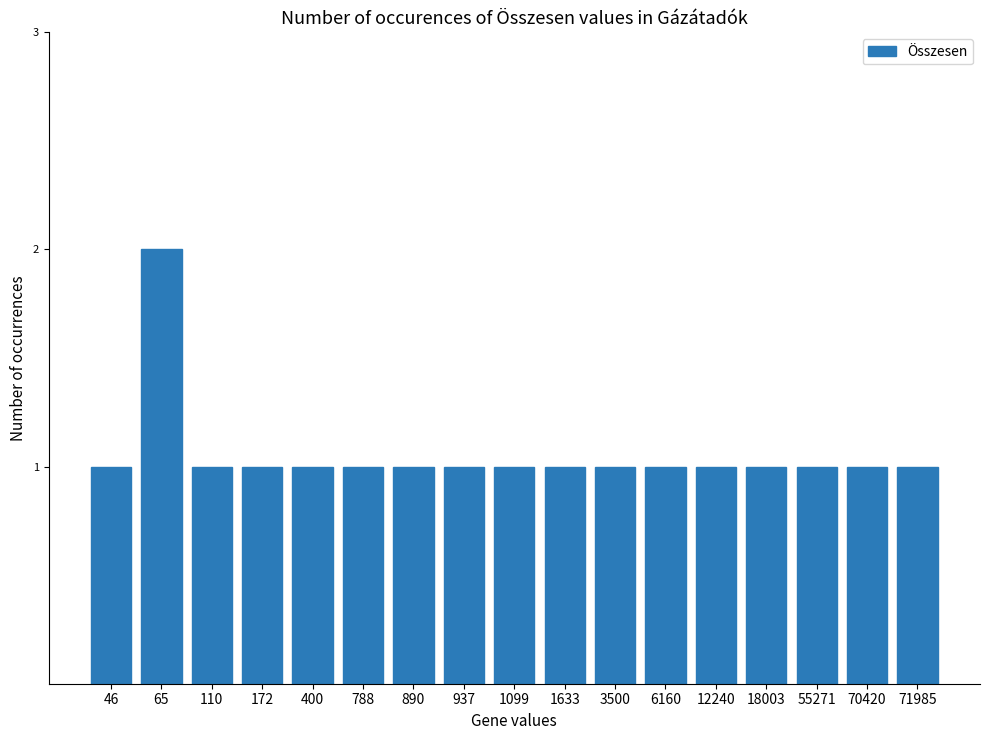

Does the chart contain any negative values?

No